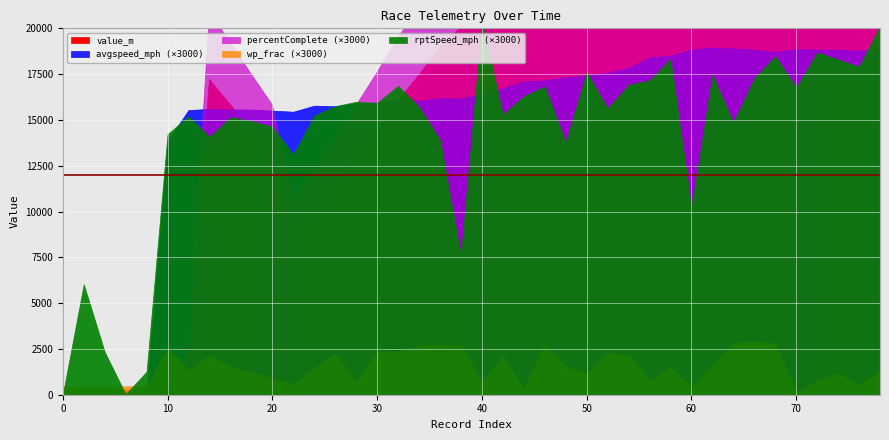

Which series changed the most between 2 and 4?

rptSpeed_mph